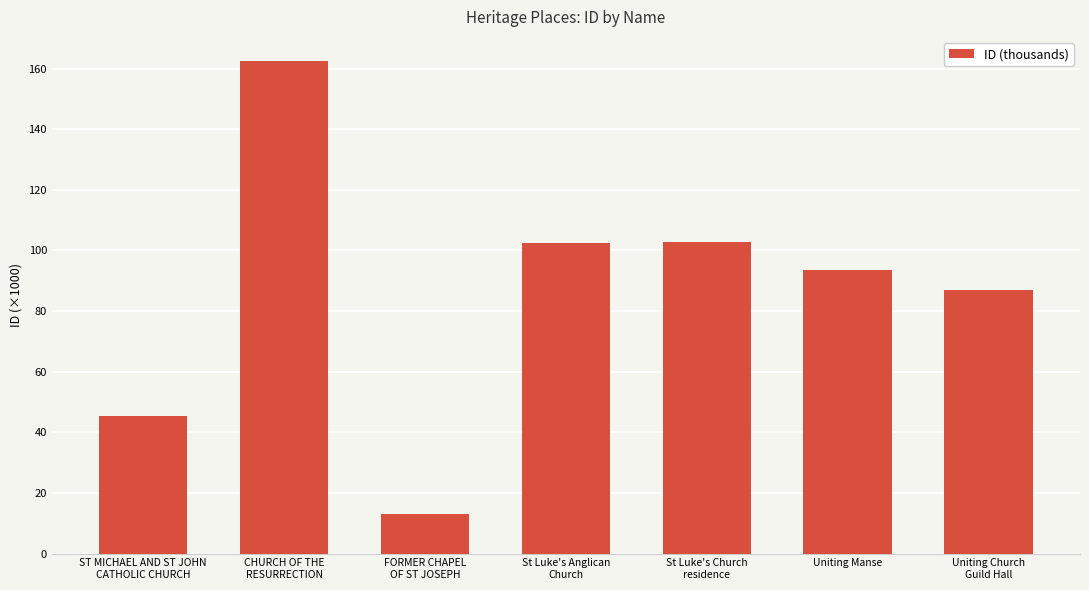

What is the difference between the maximum and minimum values?

149.3